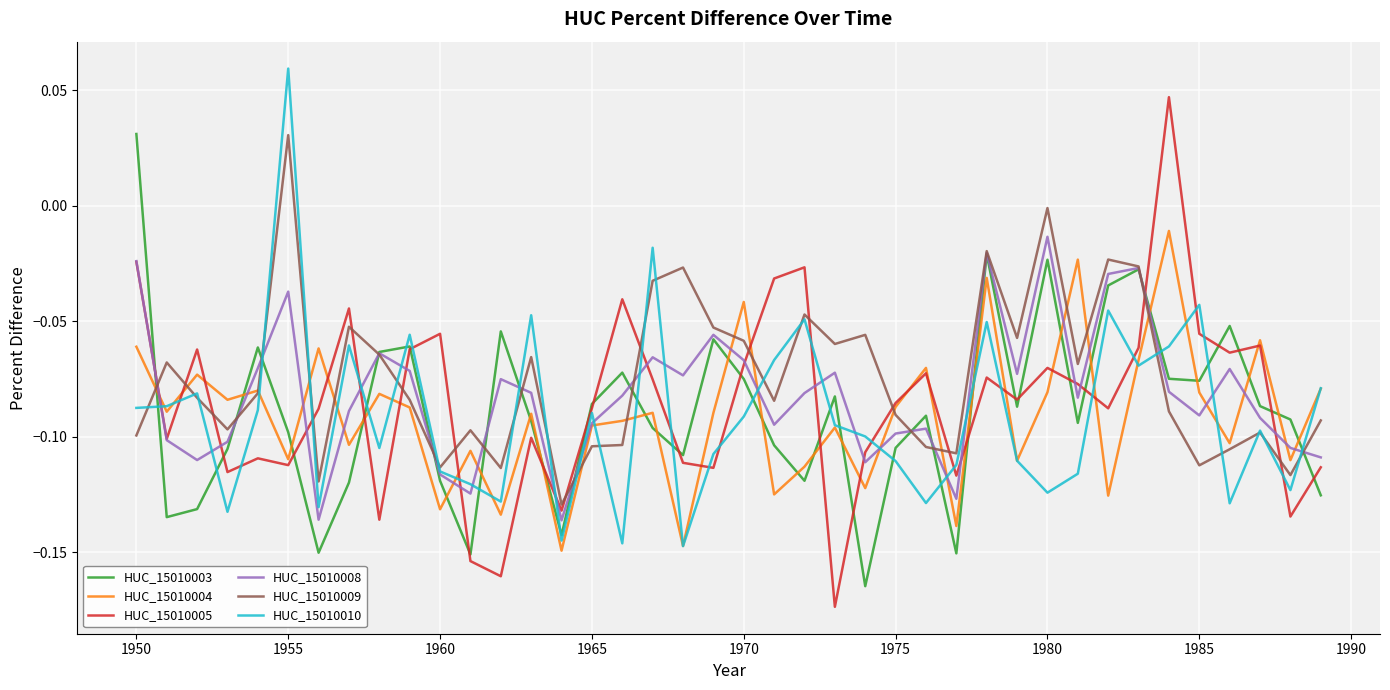

How many categories are shown in the chart?

40